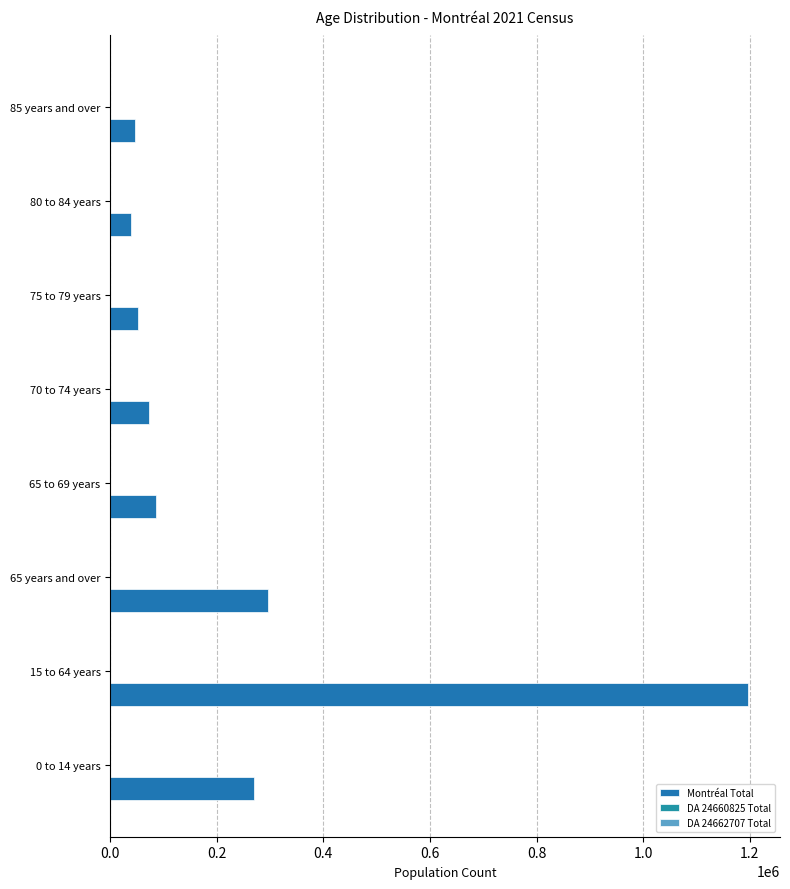

Rank the series by their maximum value, from highest to lowest.

Montréal Total, DA 24660825 Total, DA 24662707 Total